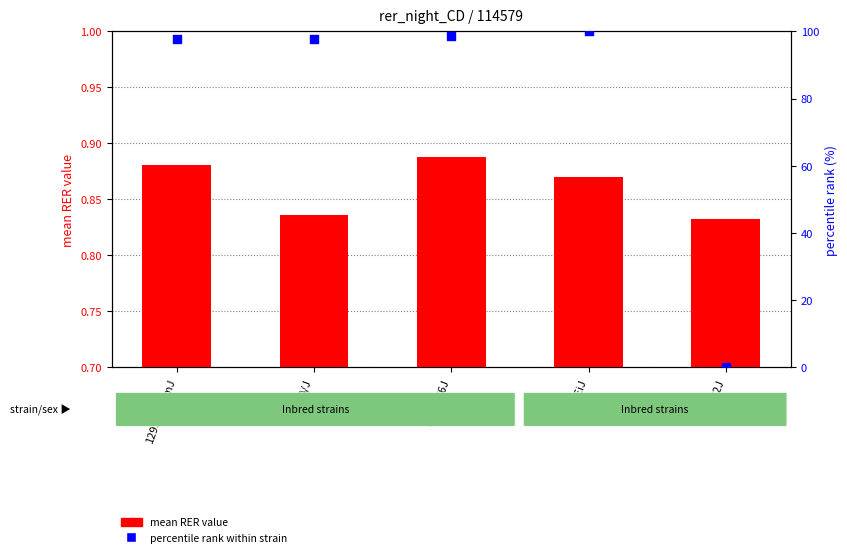

At which category is the sum across all series the highest?

CAST/EiJ